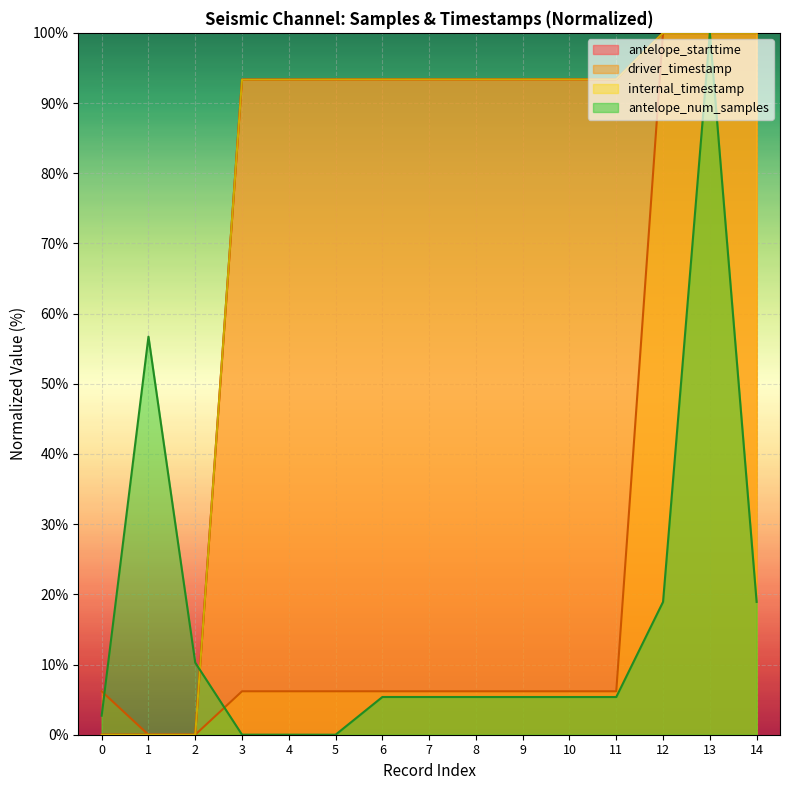

What is the value of the antelope_num_samples point at the 8th from the left?

5.4